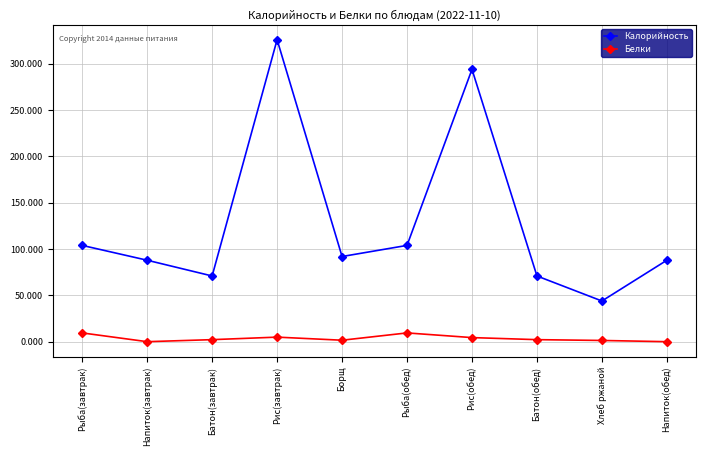

True or false: Калорийность has more than 0 points higher than both neighbors.

True